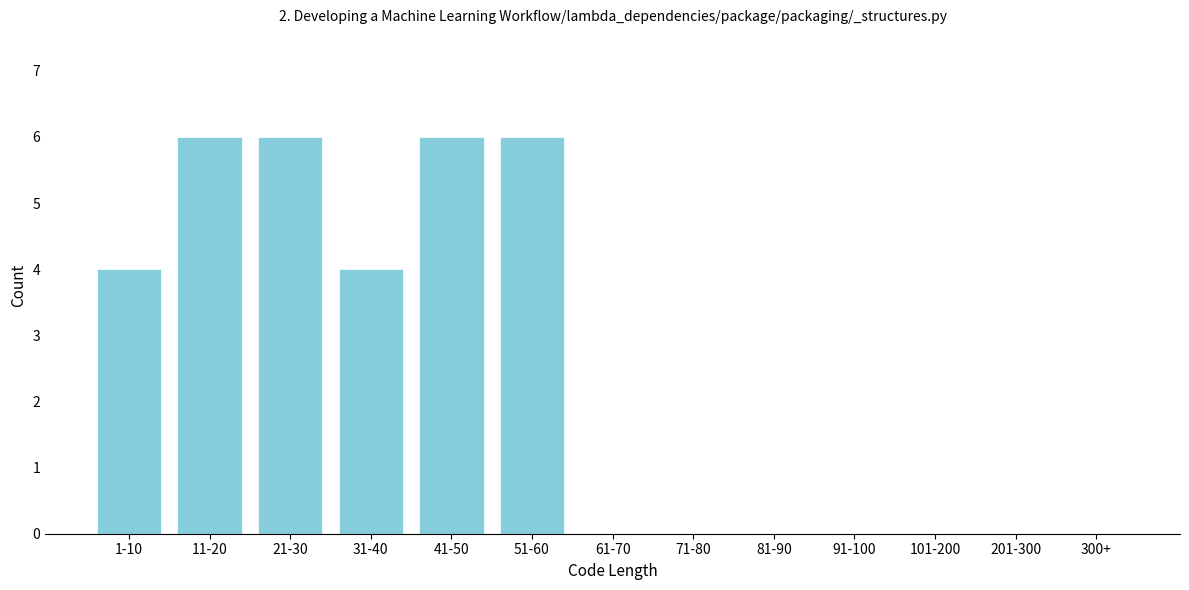

Reading right to left, extract all data points from this chart.

300+=0	201-300=0	101-200=0	91-100=0	81-90=0	71-80=0	61-70=0	51-60=6	41-50=6	31-40=4	21-30=6	11-20=6	1-10=4